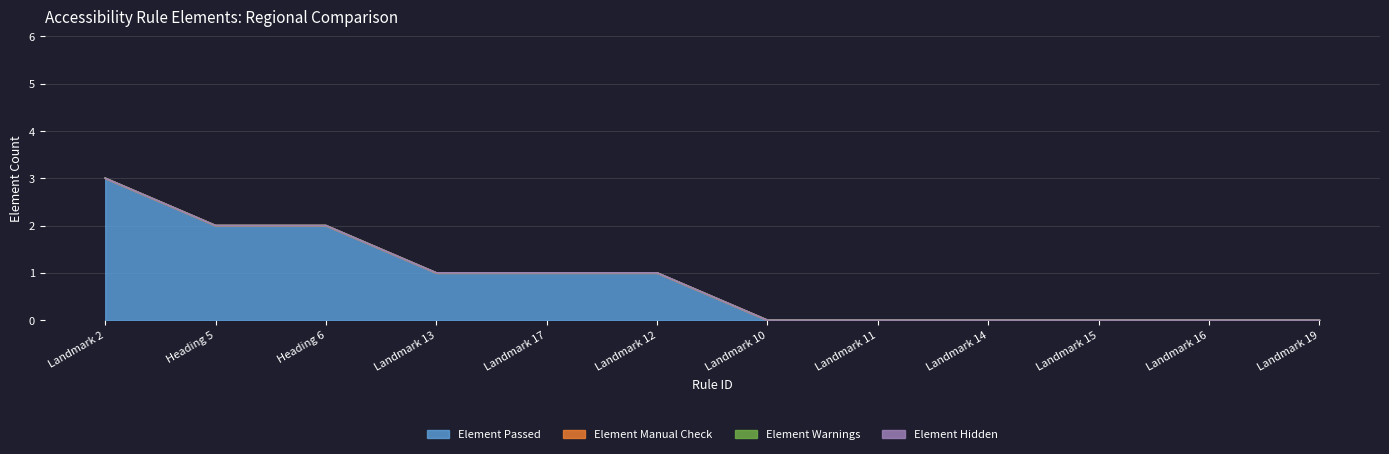

True or false: Element Warnings and Element Manual Check intersect in this chart.

False